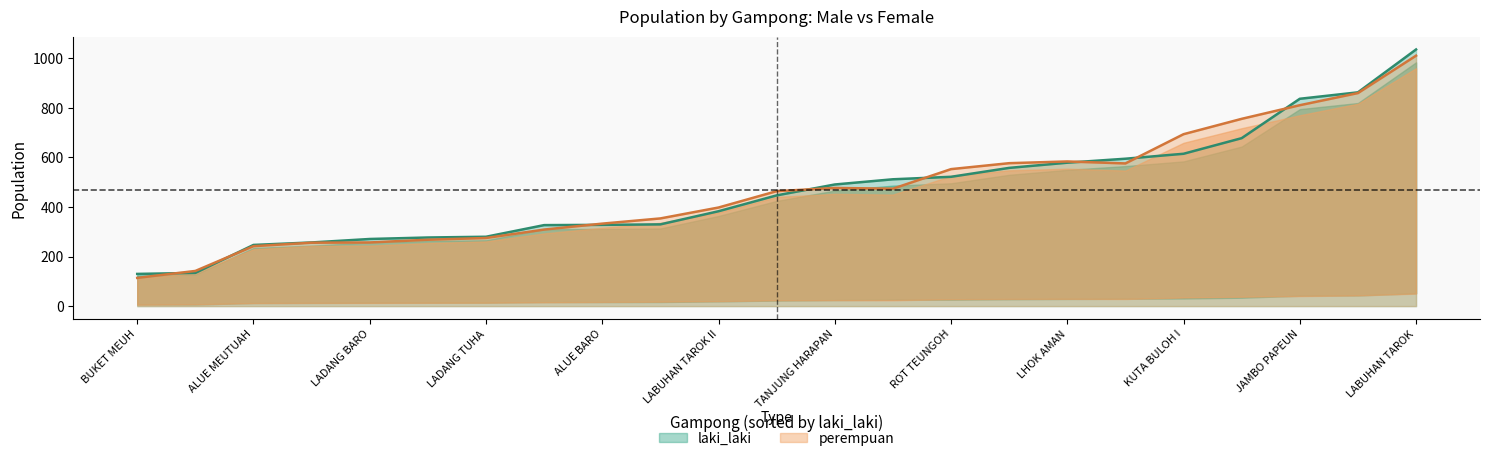

In perempuan, how many points are lower than both neighbors (excluding endpoints)?

2